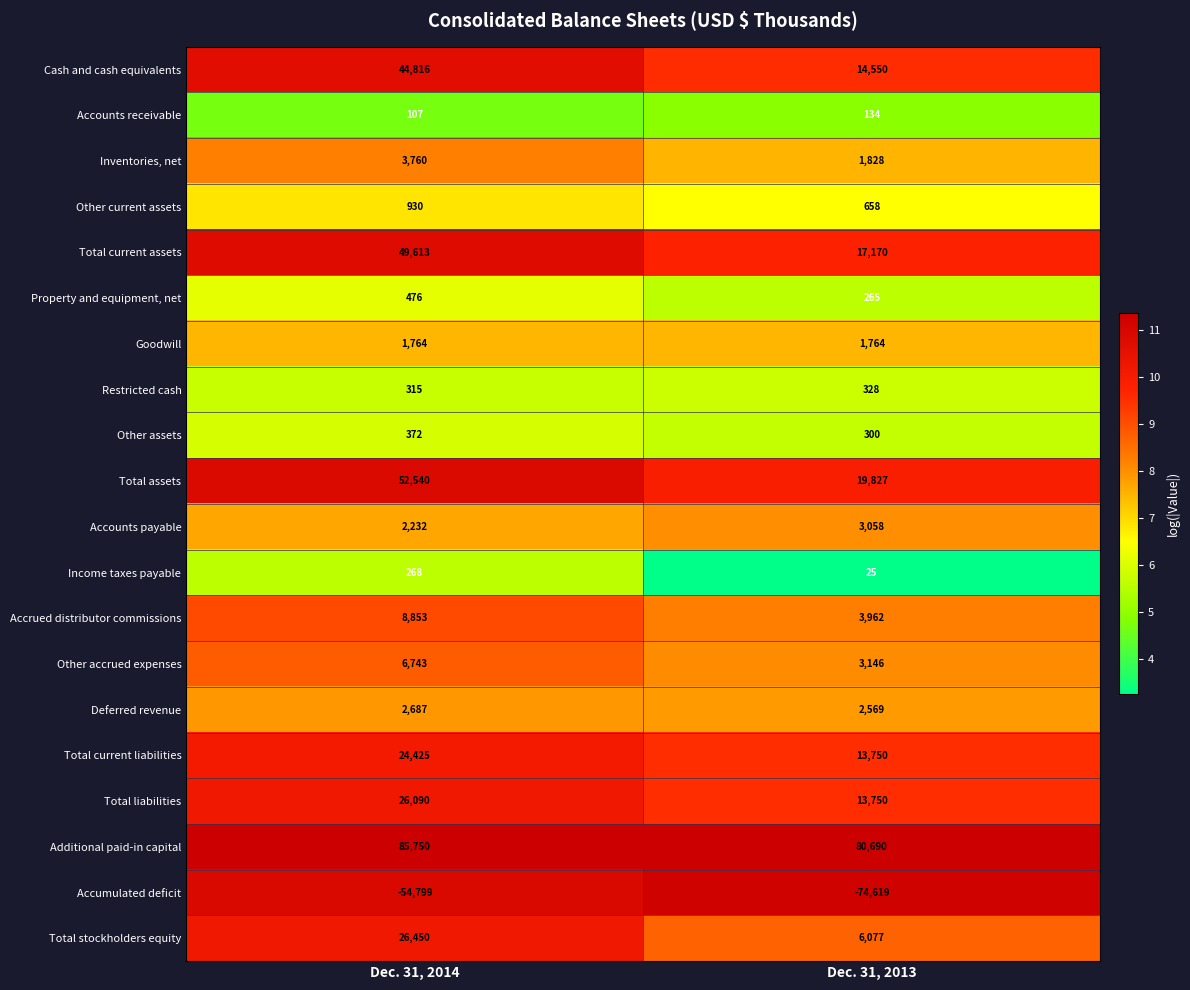

What is the difference between the highest and lowest values at Dec. 31, 2014?

140549